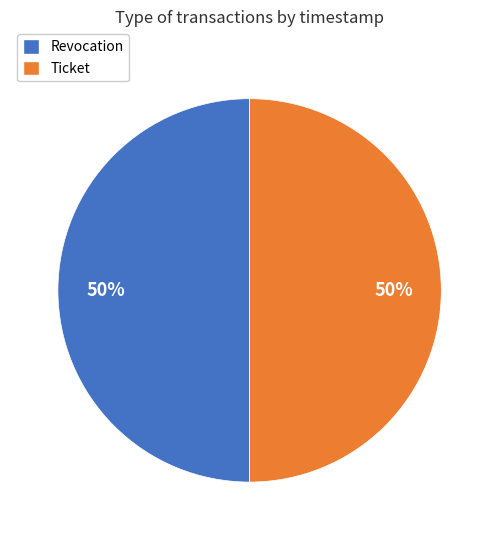

Is the sum of Ticket and Revocation greater than half?

Yes